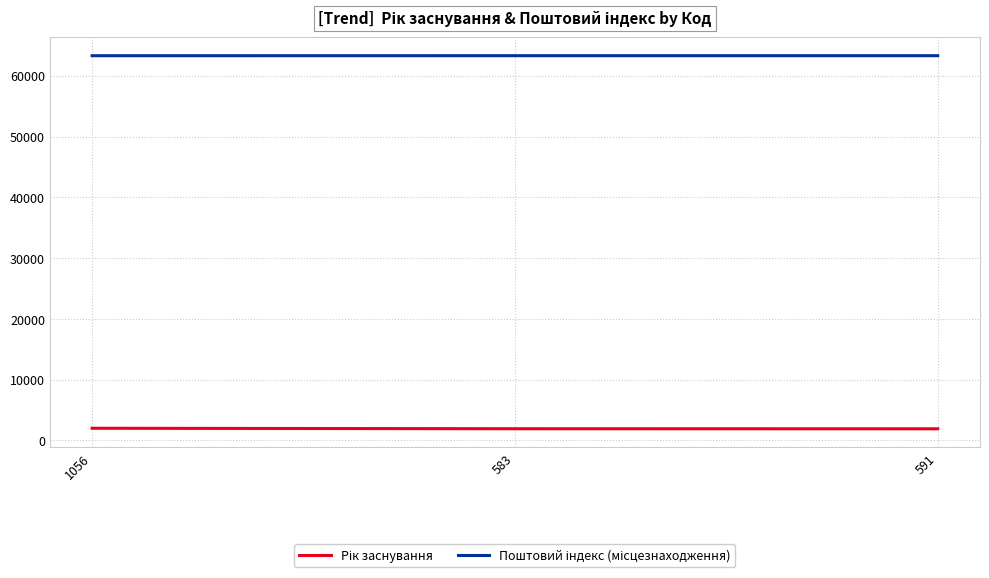

What is the spread (max minus min) of values at 591?

61382